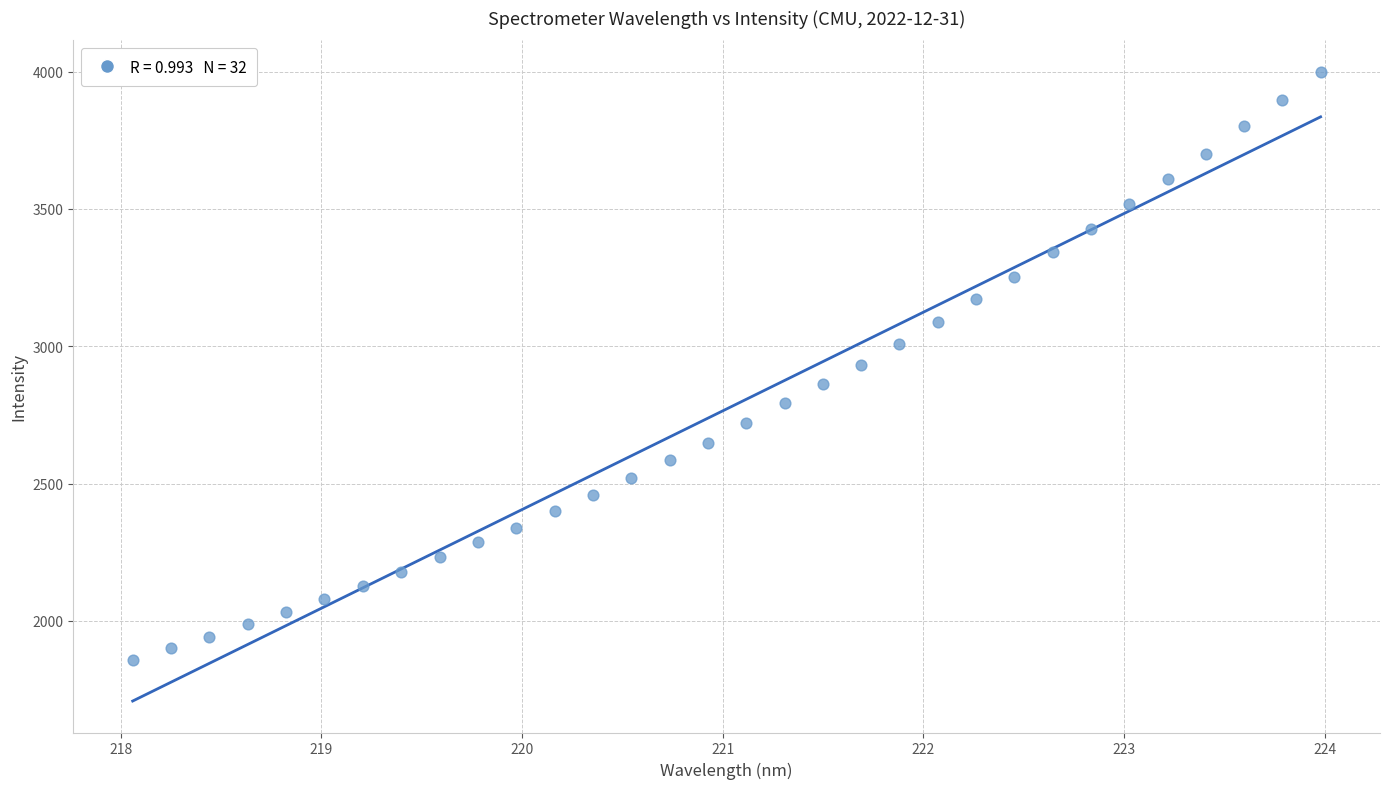

What is the range of X values (max minus min)?

5.9